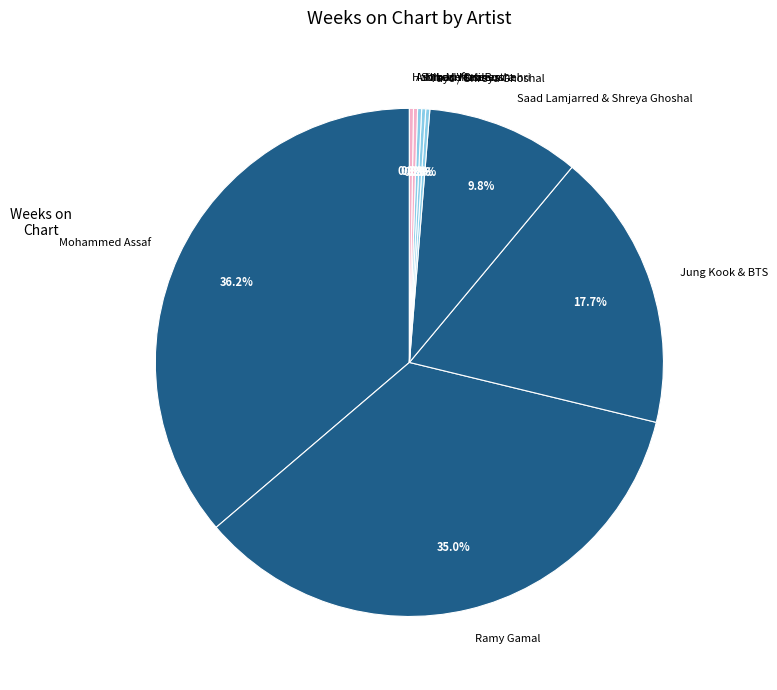

Which category has the biggest portion of the pie?

Mohammed Assaf